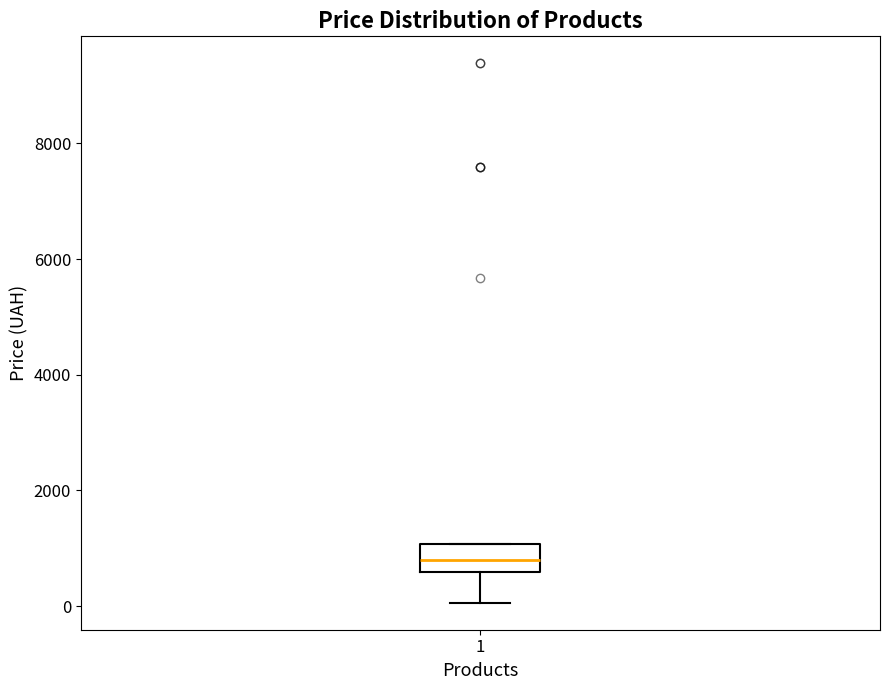

Where is the upper edge of the box at x = 1 on the y-axis? The values are not printed on the chart, so give them approximately, as read against the axis.

1000